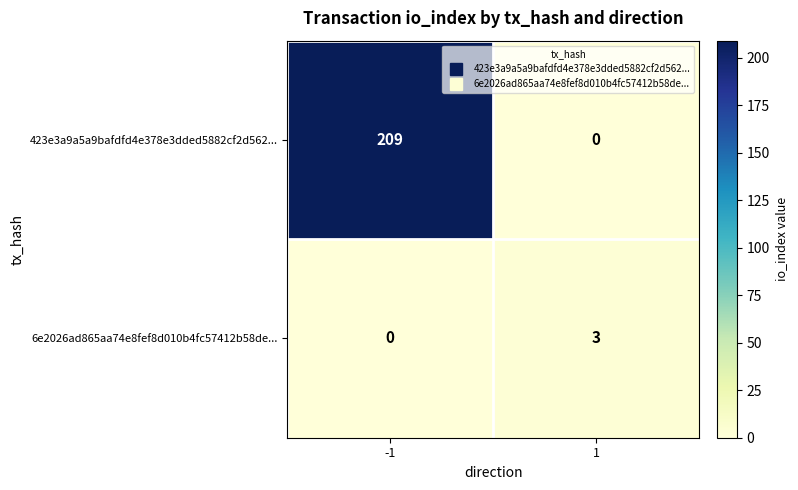

What is the total value across all series at 1?

3